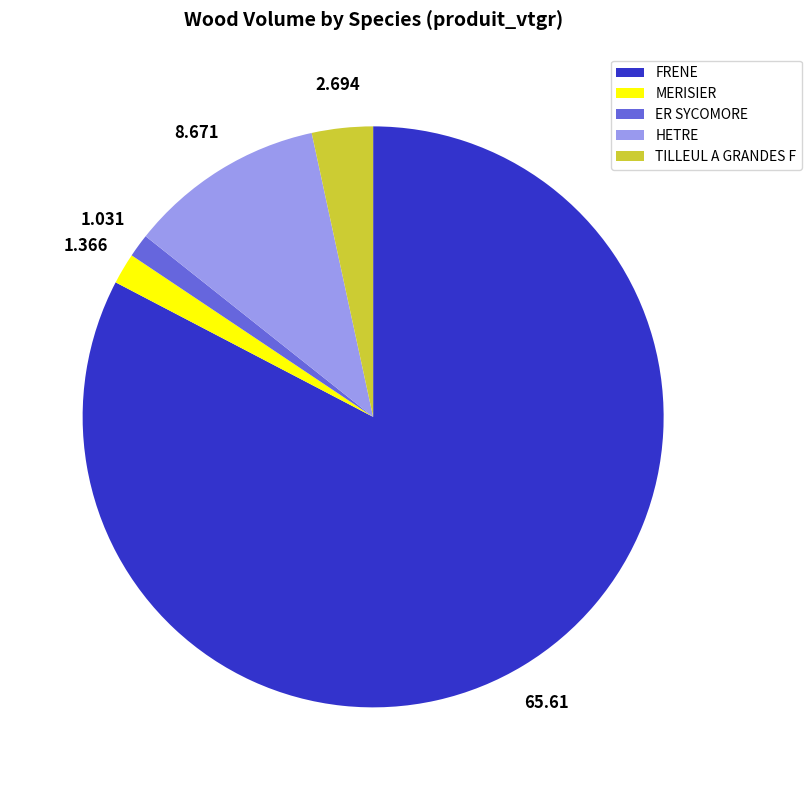

What is the ratio of the value at HETRE to the value at MERISIER?

6.3